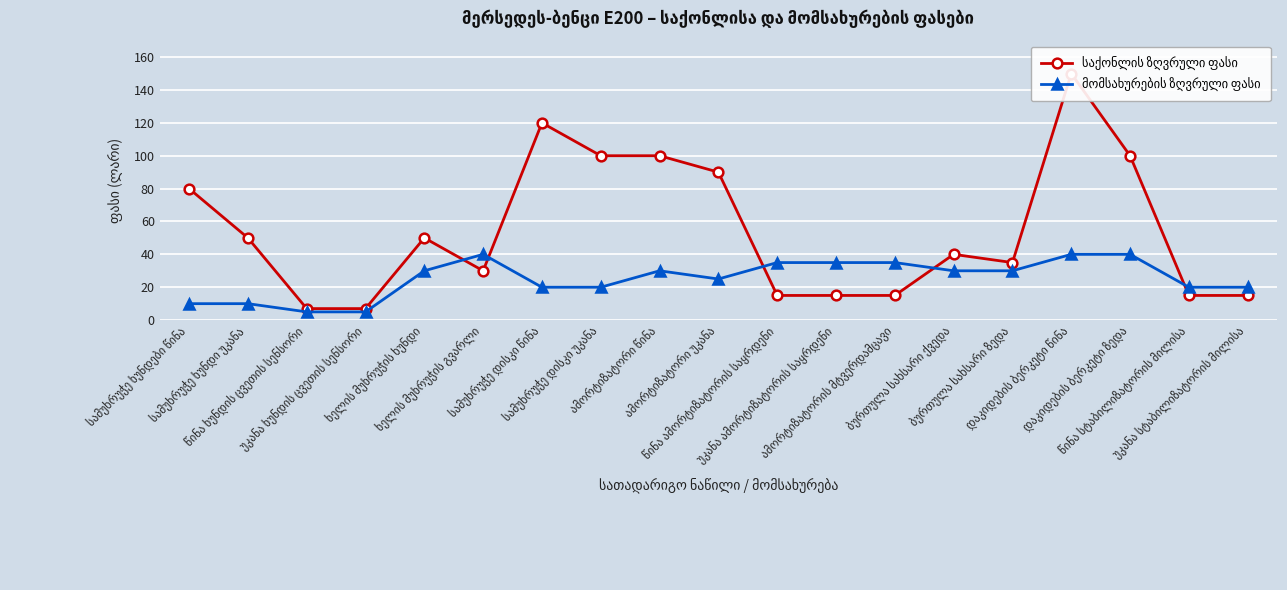

What is the label of the 5th point from the left?

ხელის მუხრუჭის ხუნდი